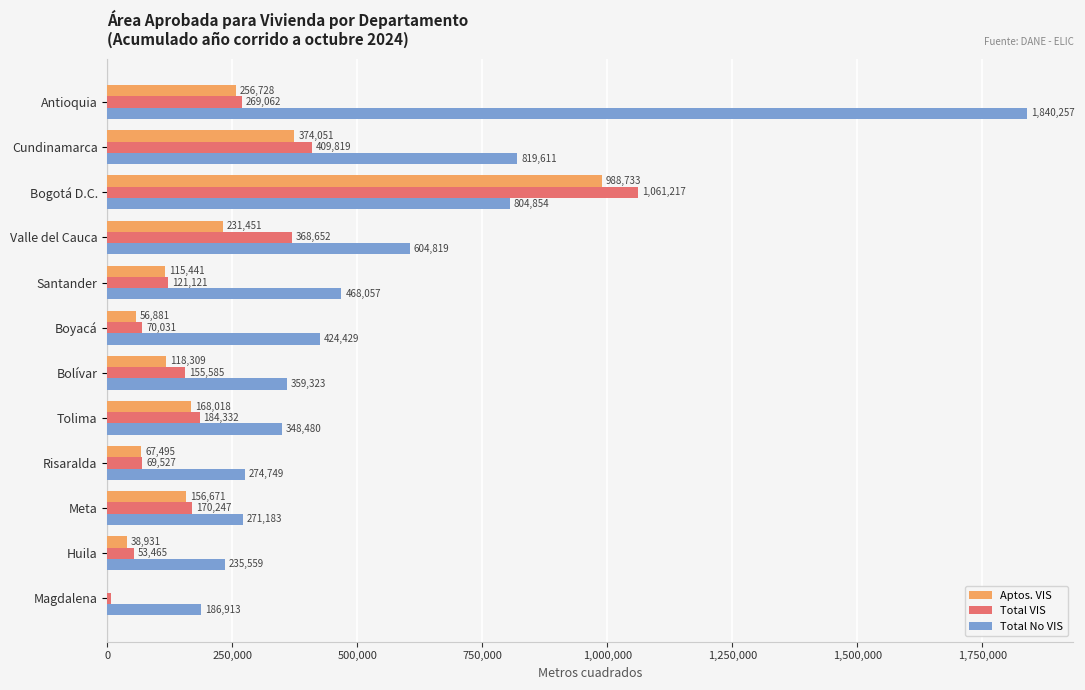

Between Meta and Antioquia, which series saw the biggest shift?

Total No VIS